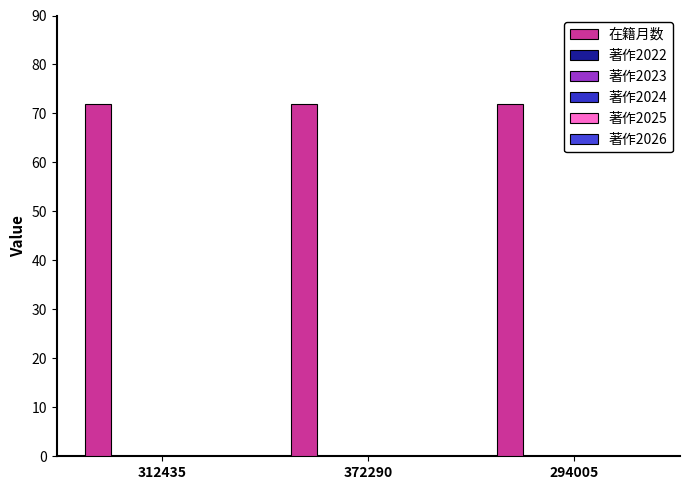

Which series has the largest total across all categories?

在籍月数